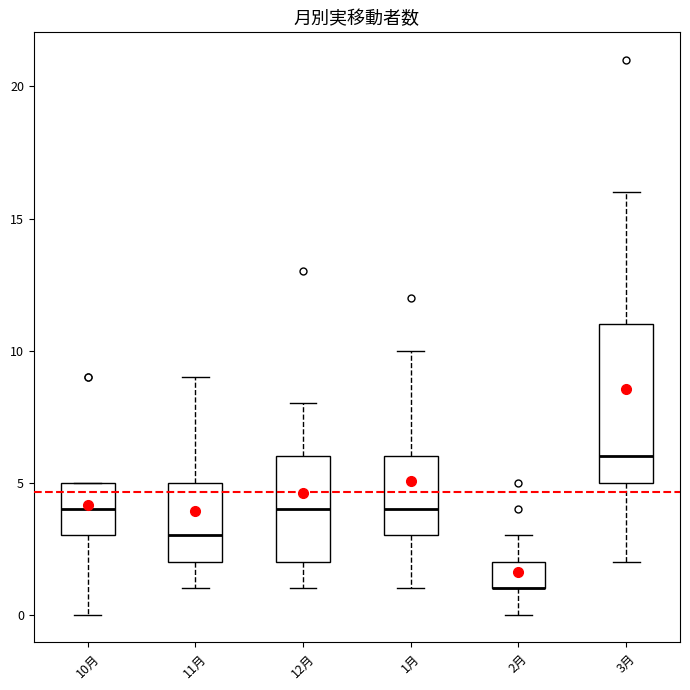

Reading left to right, transcribe this box plot: for each box, give where its median line is, the range the box spans, and where its two whiskers end, as read against the y-axis. The values are not printed on the chart, so give them approximately, as read against the axis.

10月: median 4, box 3 to 5, whiskers 0 to 5
11月: median 3, box 2 to 5, whiskers 1 to 9
12月: median 4, box 2 to 6, whiskers 1 to 8
1月: median 4, box 3 to 6, whiskers 1 to 10
2月: median 1 (drawn on the box's lower edge), box 1 to 2, whiskers 0 to 3
3月: median 6, box 5 to 11, whiskers 2 to 16